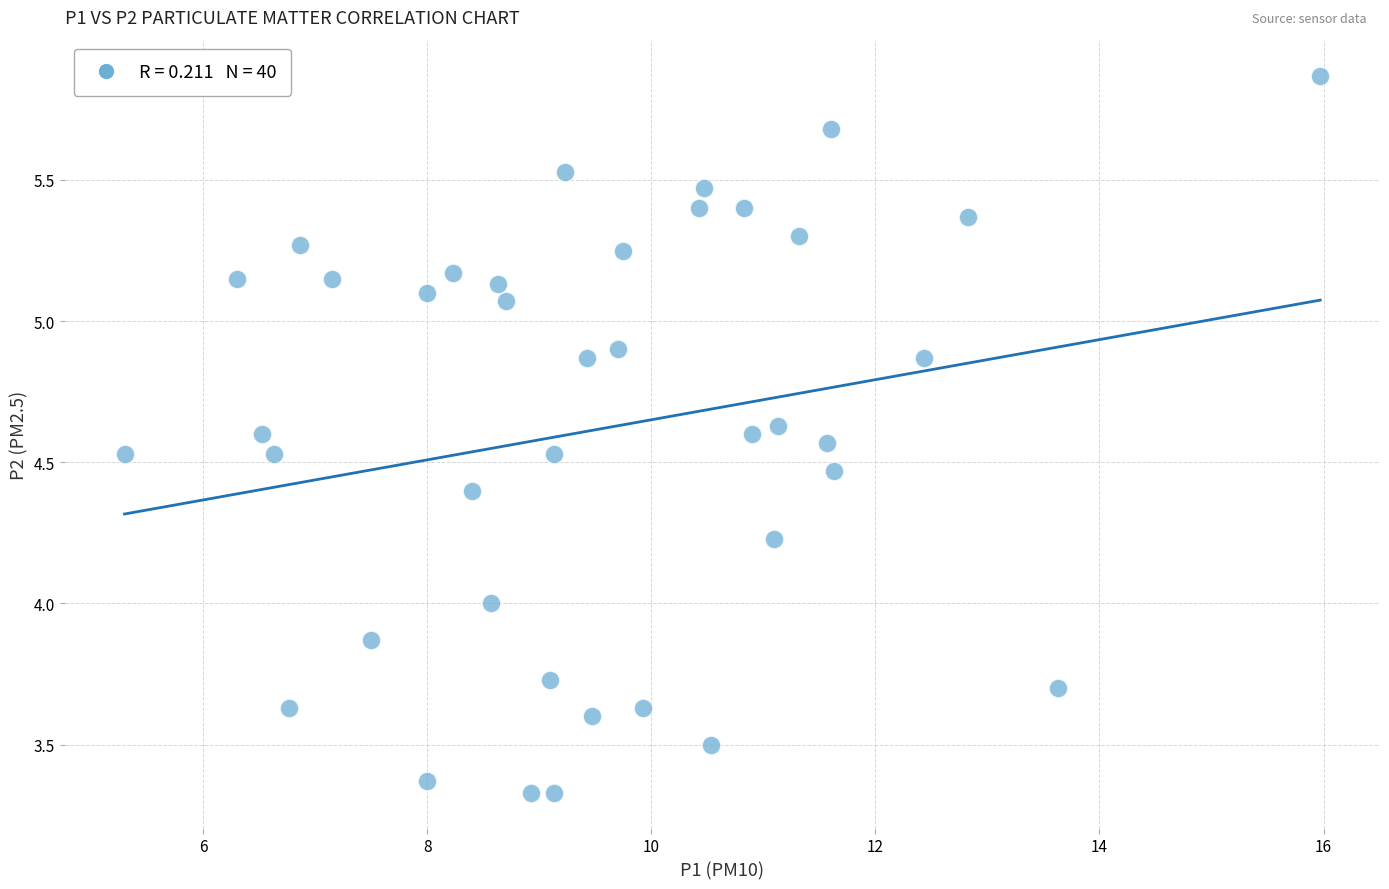

What is the range of Y values (max minus min)?

2.5